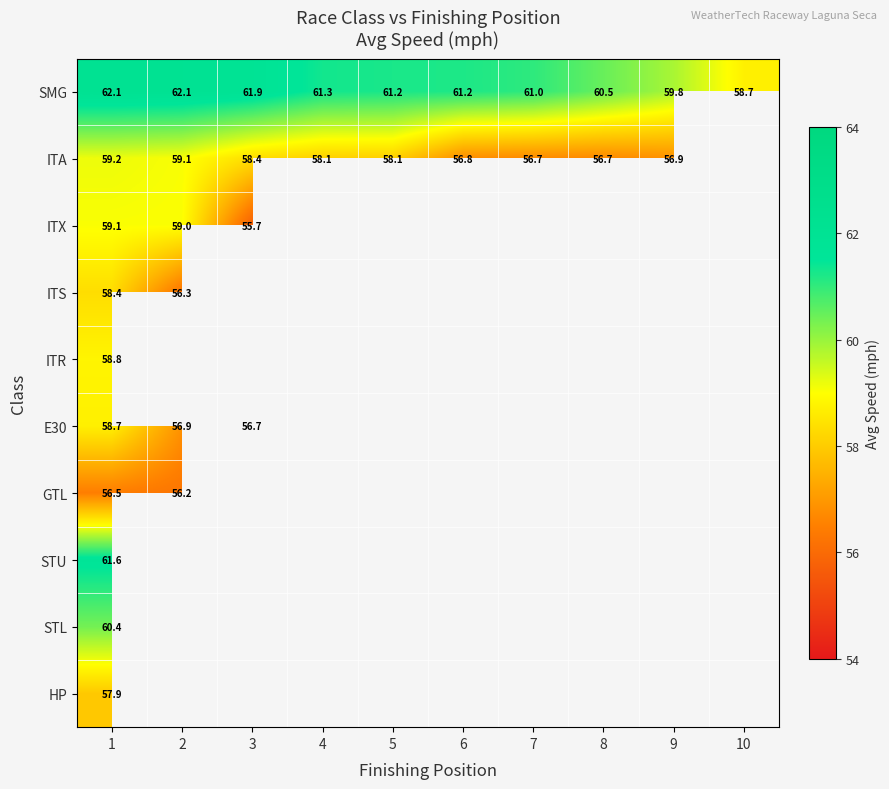

Count the number of categories in the chart.

10